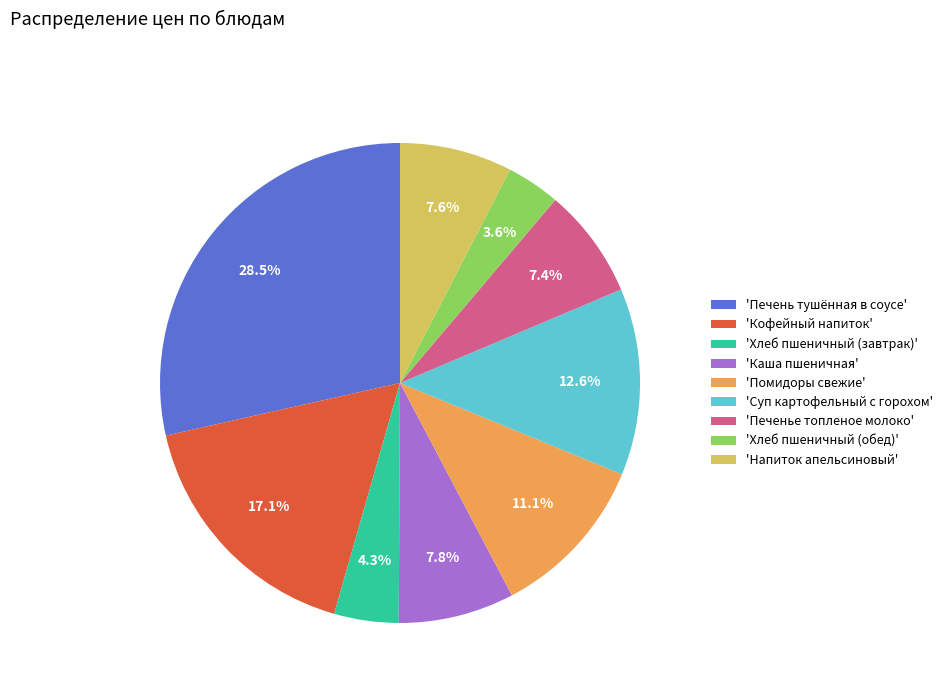

Is there any slice that represents more than half of the pie?

No